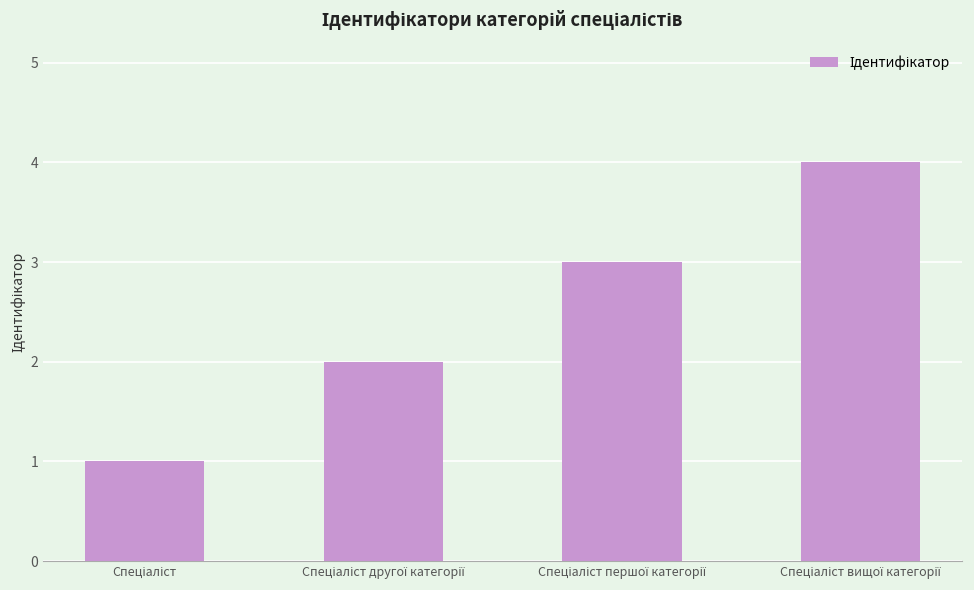

Count the number of categories in the chart.

4